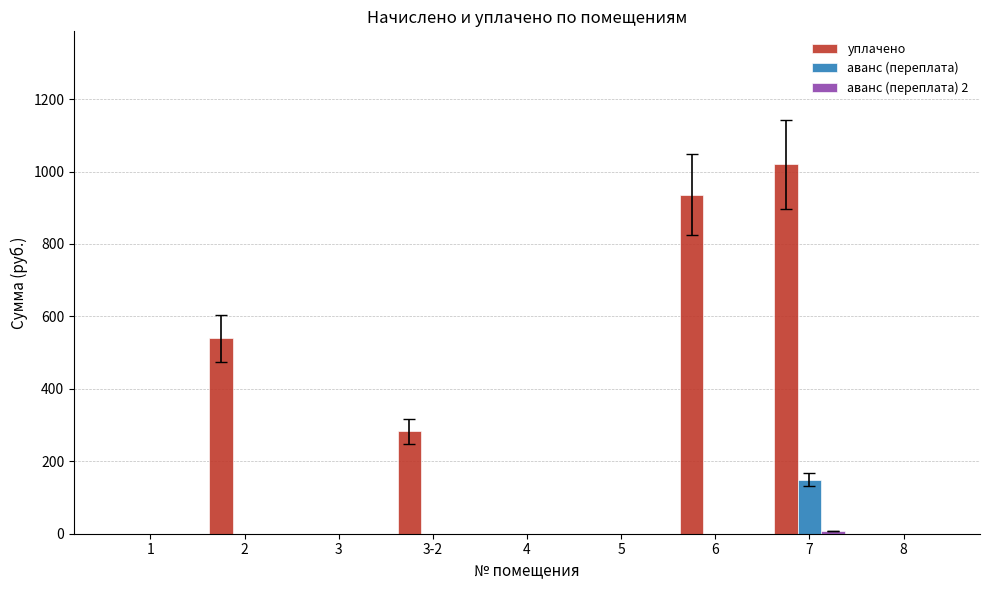

What is the sum of all уплачено values?

2778.4